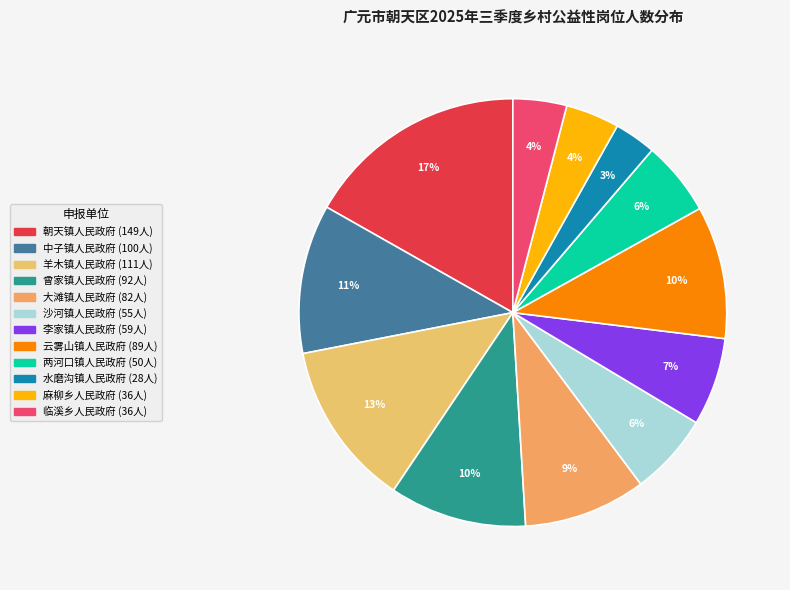

To the nearest percent, what is the difference between the largest and smallest slice percentages?

14%